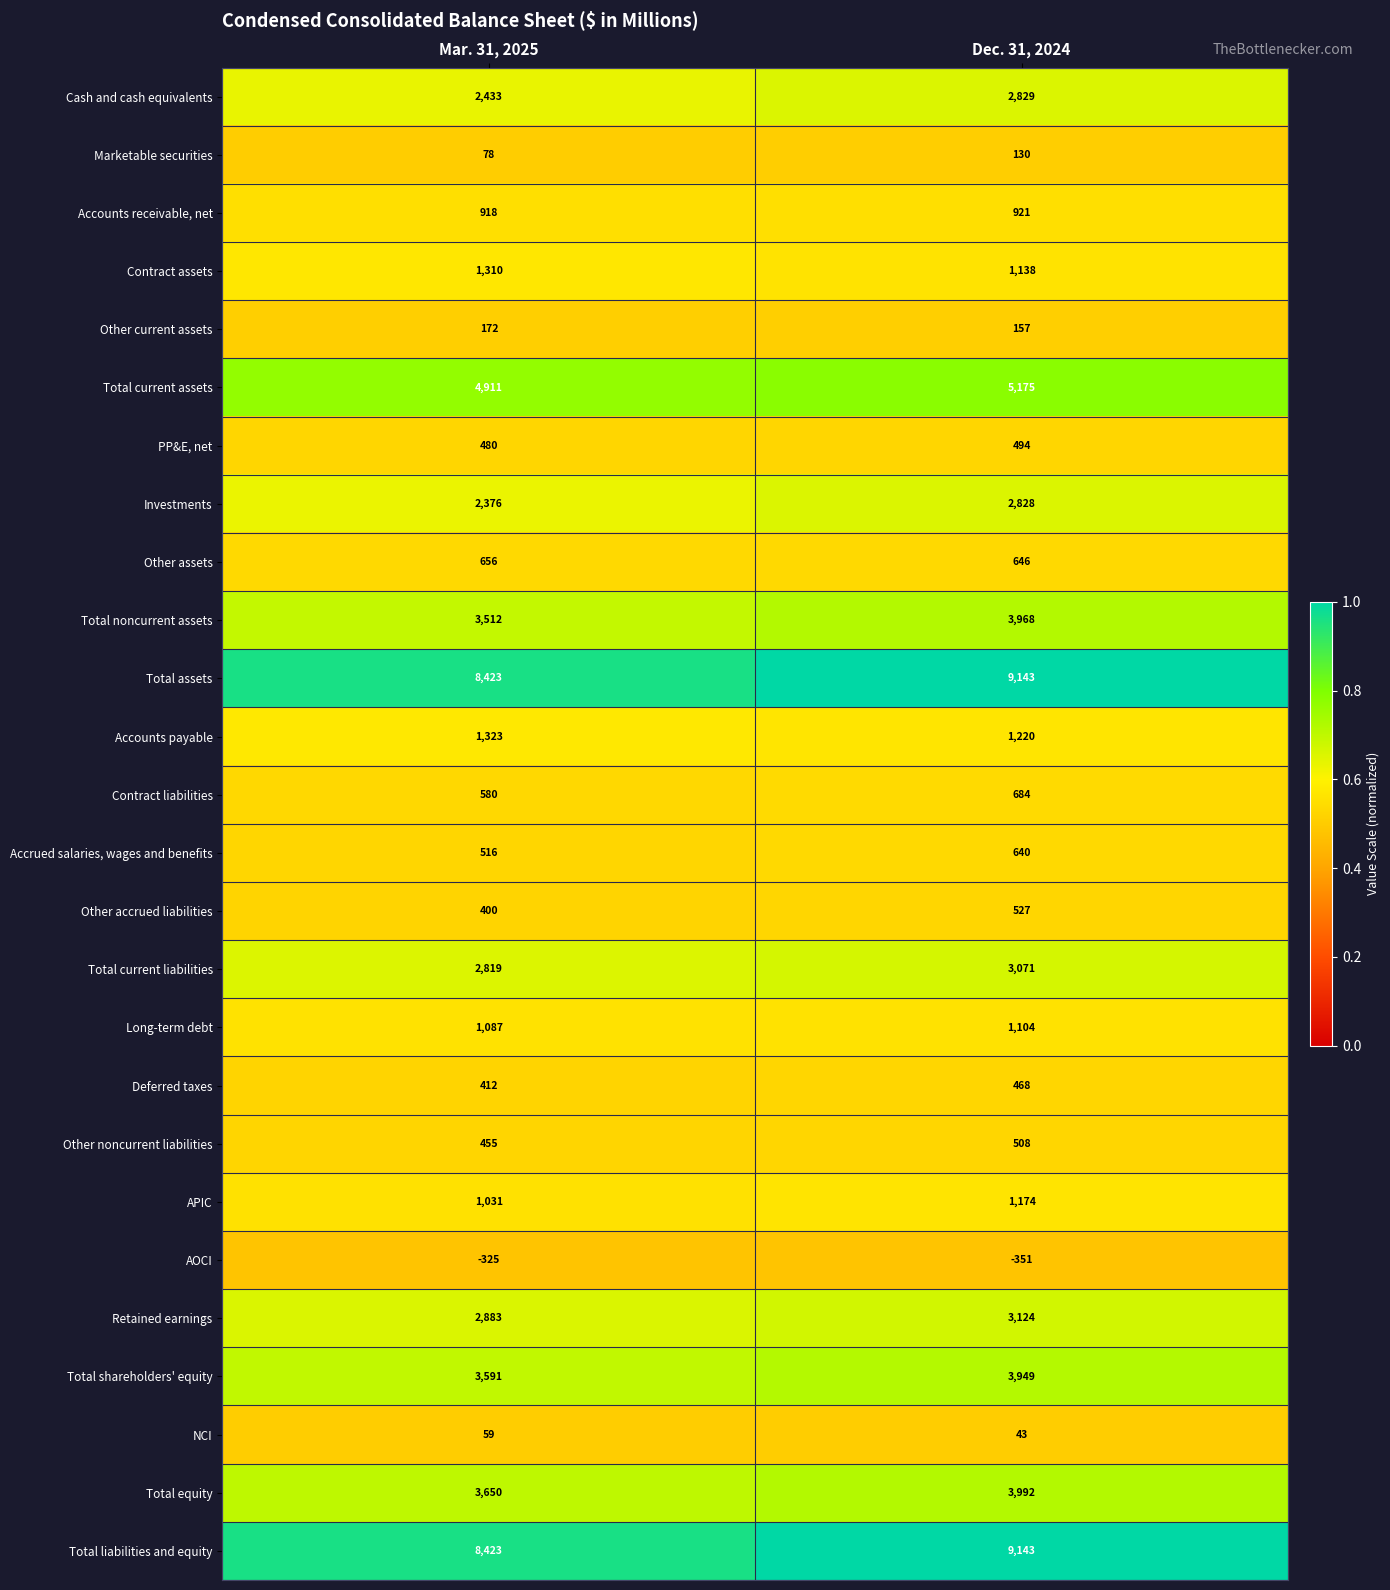

List the labels in order of Other accrued liabilities value, smallest first.

Mar. 31, 2025, Dec. 31, 2024